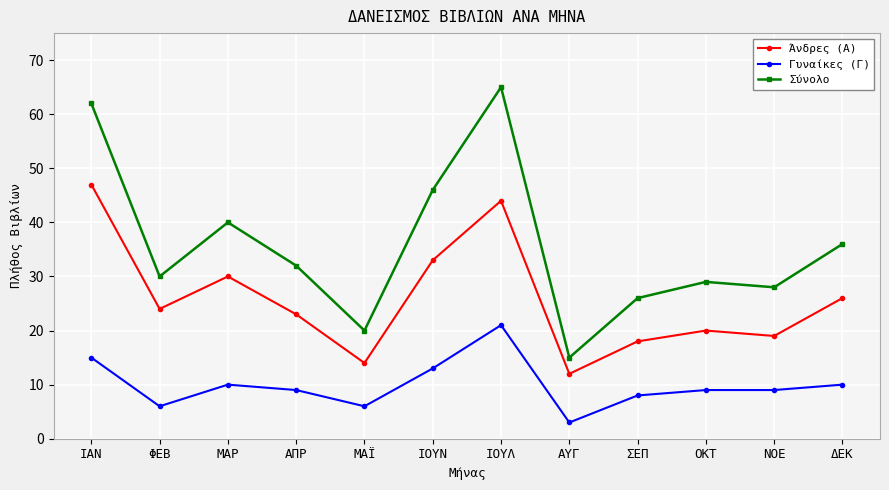

At which category does Γυναίκες (Γ) reach its first local valley?

ΦΕΒ